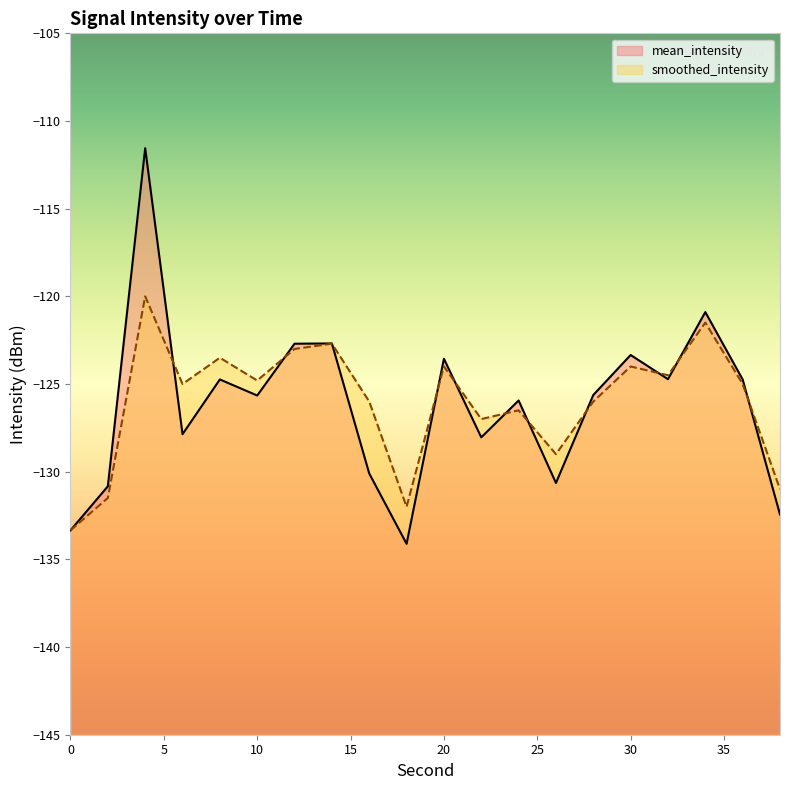

Reading right to left, transcribe all the data shown in this chart.

mean_intensity: 38=-132.4	36=-124.7	34=-120.9	32=-124.7	30=-123.3	28=-125.6	26=-130.6	24=-125.9	22=-128.0	20=-123.6	18=-134.1	16=-130.1	14=-122.7	12=-122.7	10=-125.7	8=-124.7	6=-127.9	4=-111.5	2=-130.8	0=-133.3
smoothed_intensity: 38=-131.0	36=-125.0	34=-121.5	32=-124.5	30=-124.0	28=-126.0	26=-129.0	24=-126.5	22=-127.0	20=-124.0	18=-132.0	16=-126.0	14=-122.7	12=-123.0	10=-124.8	8=-123.5	6=-125.0	4=-120.0	2=-131.5	0=-133.3